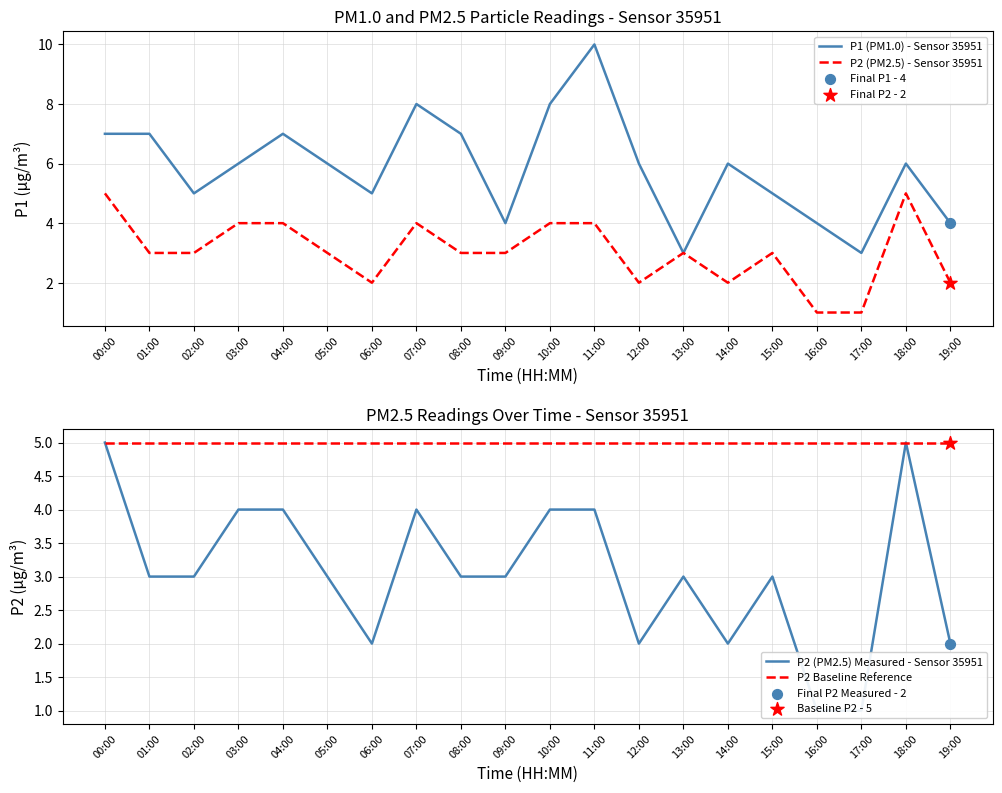

Which series has the largest total across all categories?

P1 (PM1.0) - Sensor 35951